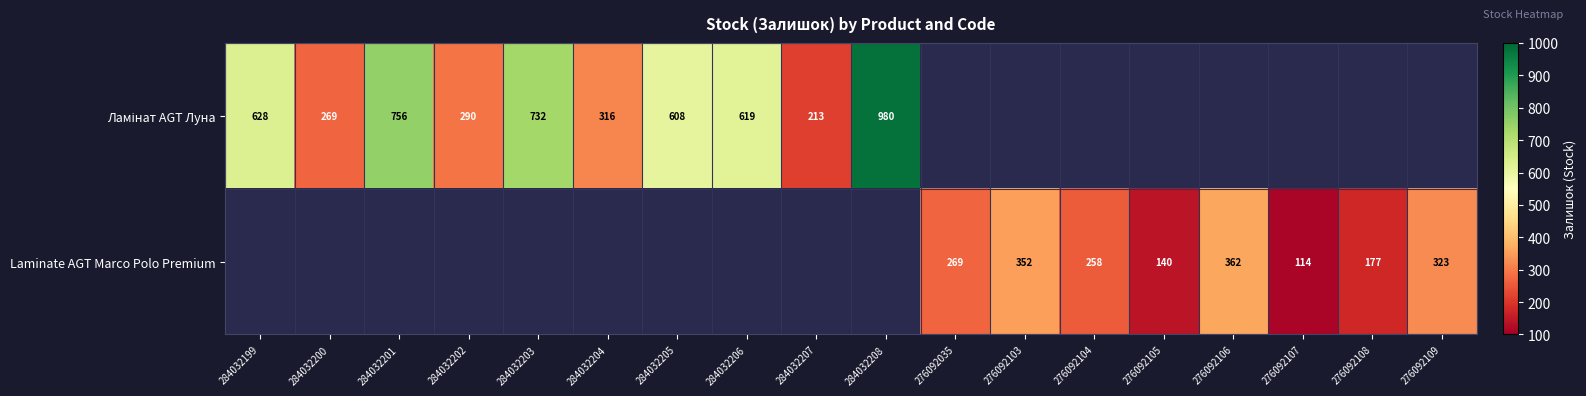

The value of Laminate AGT Marco Polo Premium at 276092108 is 177. True or false?

True